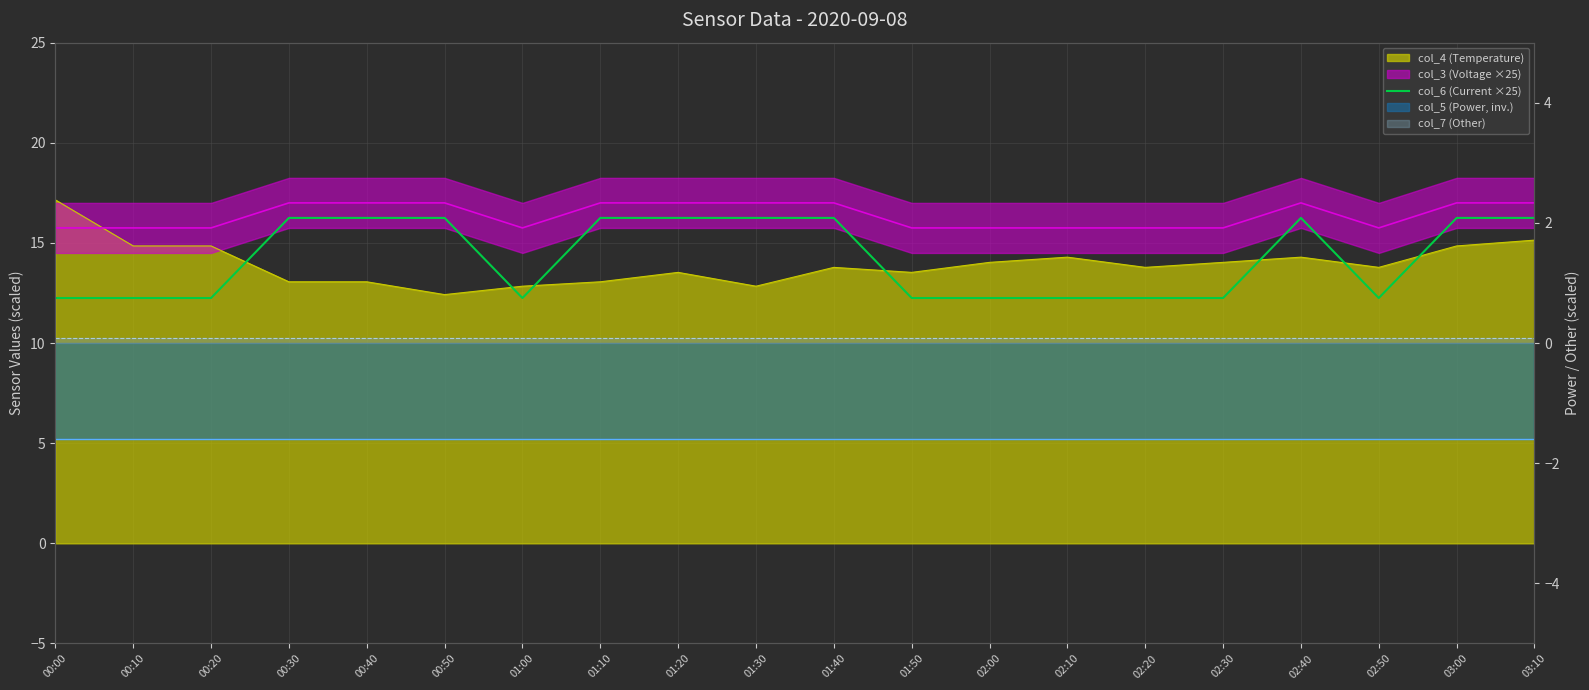

Which category has the highest value across all series?

00:30